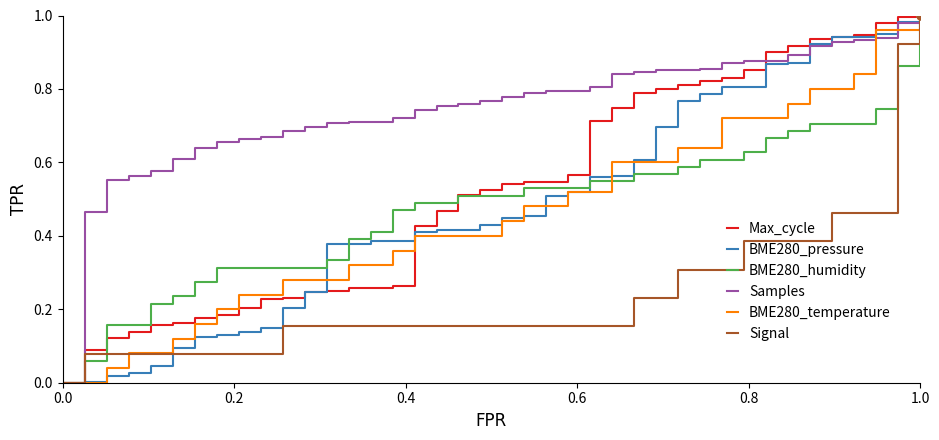

Which series has the largest total across all categories?

Samples